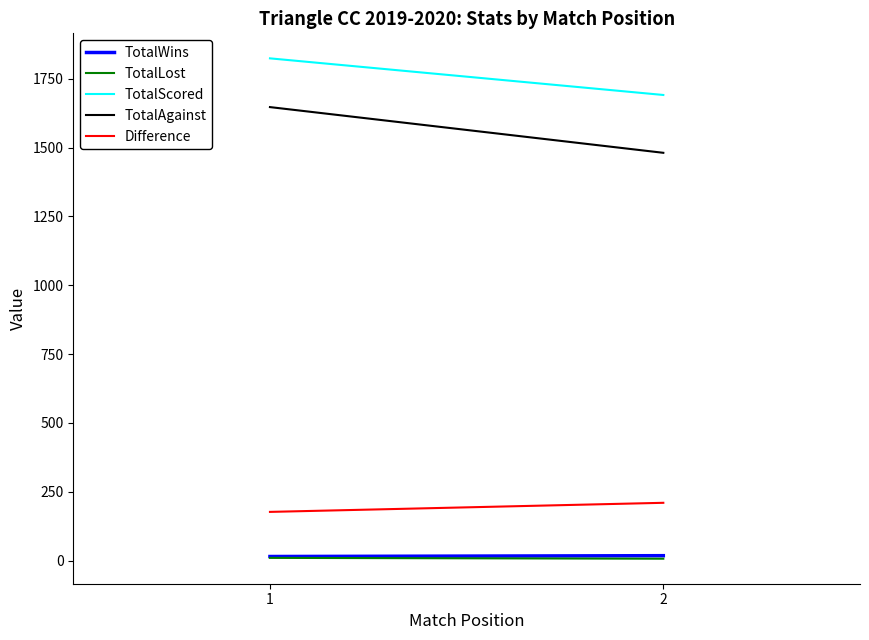

What are all the series names shown in the legend?

TotalWins, TotalLost, TotalScored, TotalAgainst, Difference